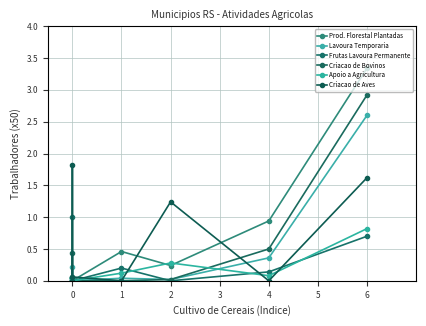

True or false: Criacao de Bovinos and Criacao de Aves cross at least once.

True